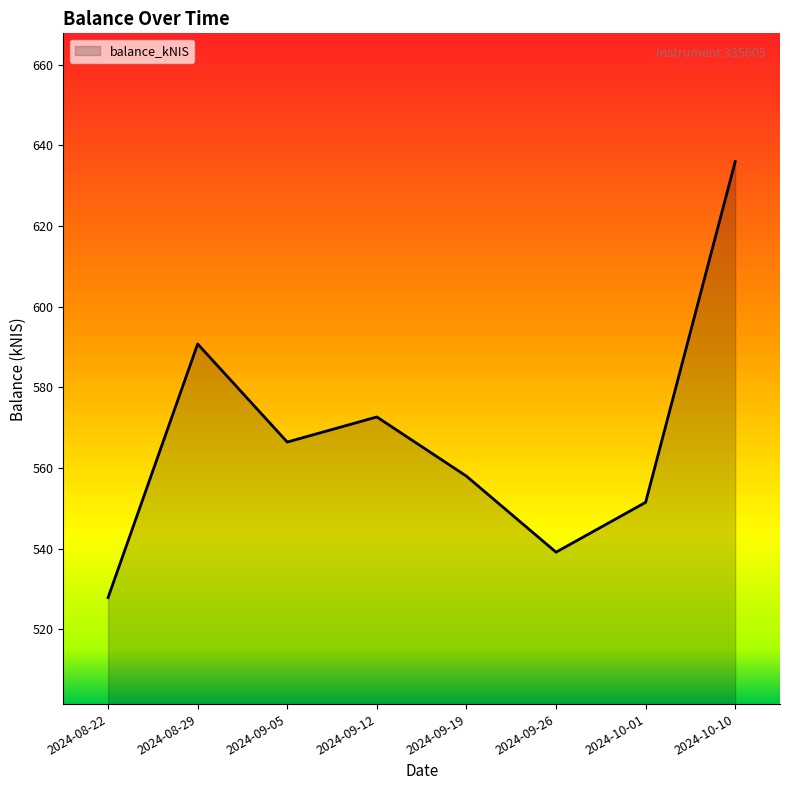

At which category does the chart reach its minimum across all series?

2024-08-22